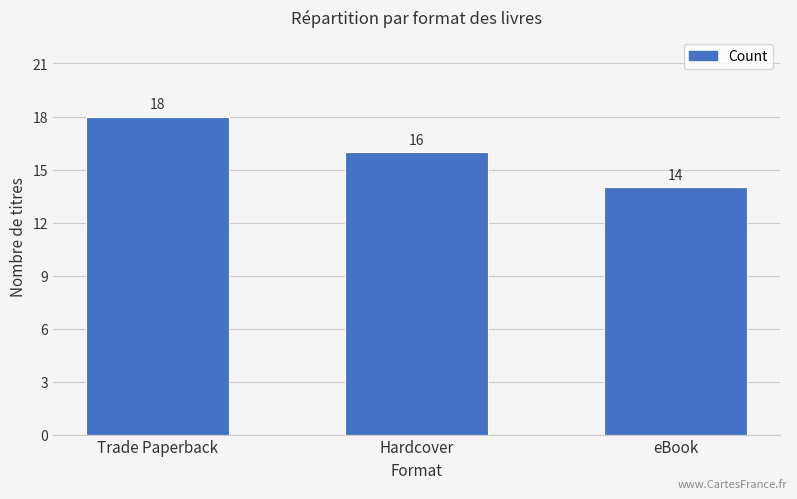

Are the bars horizontal?

No